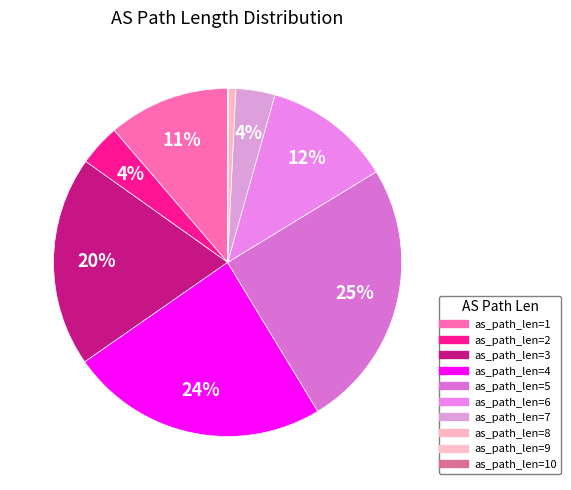

Count the number of slices in the pie.

10